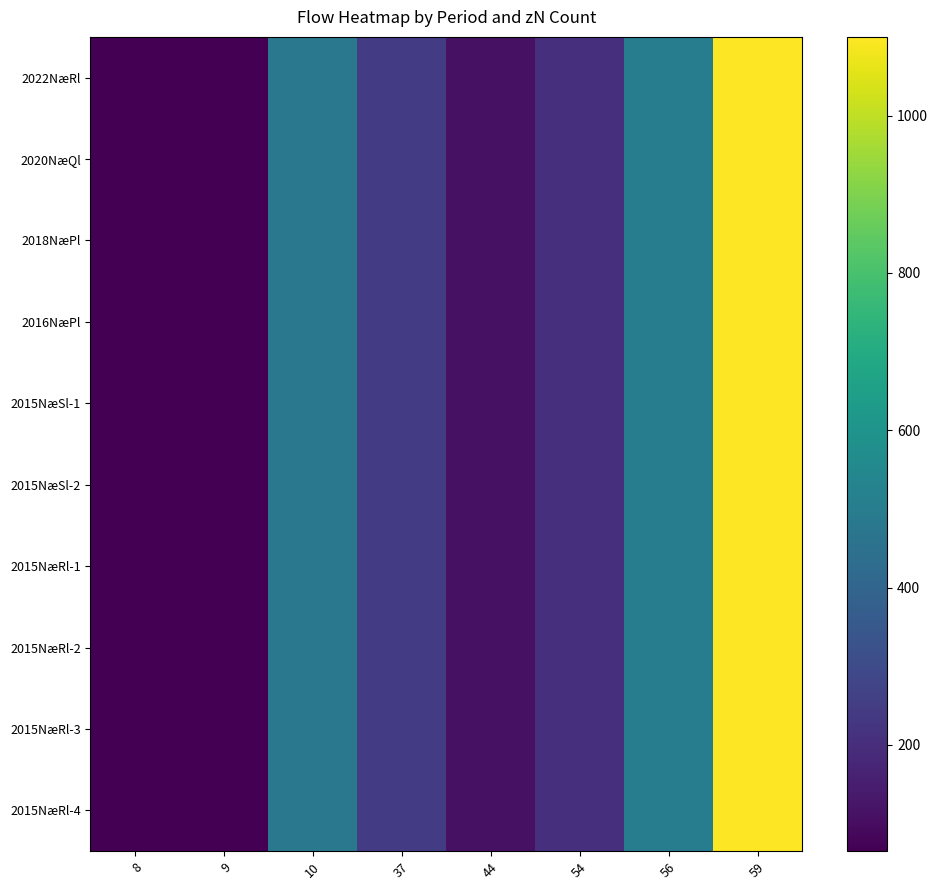

At how many categories does at least one series exceed 780?

1